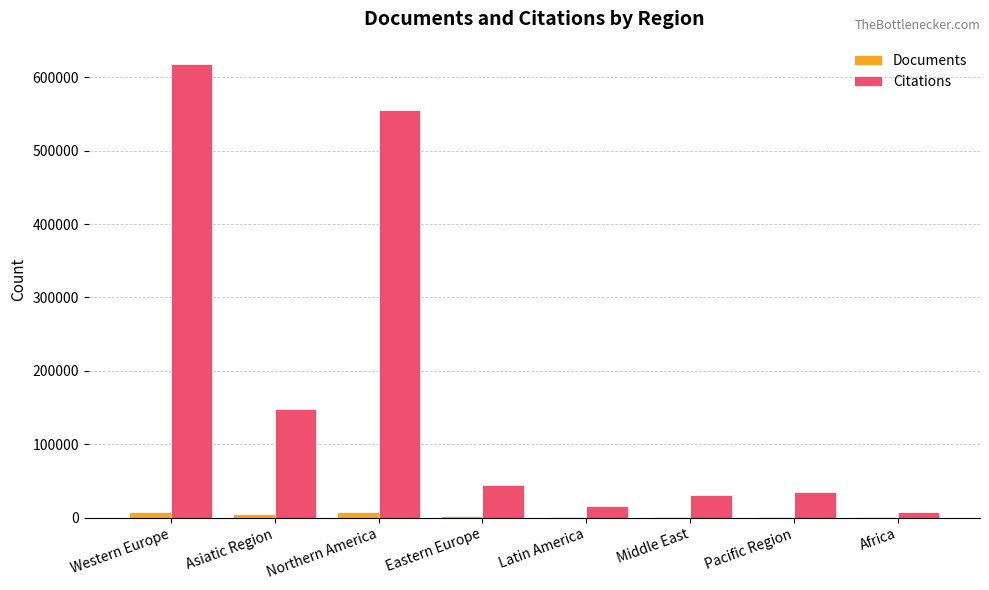

The value of Citations at Northern America is 556047. True or false?

True